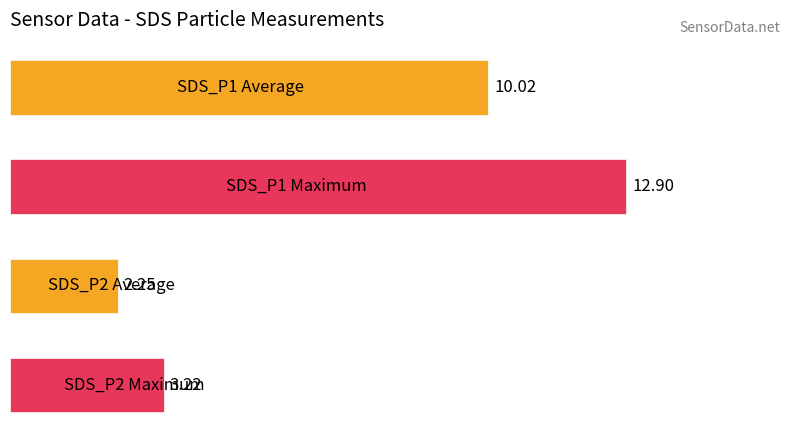

What is the average value?

7.1